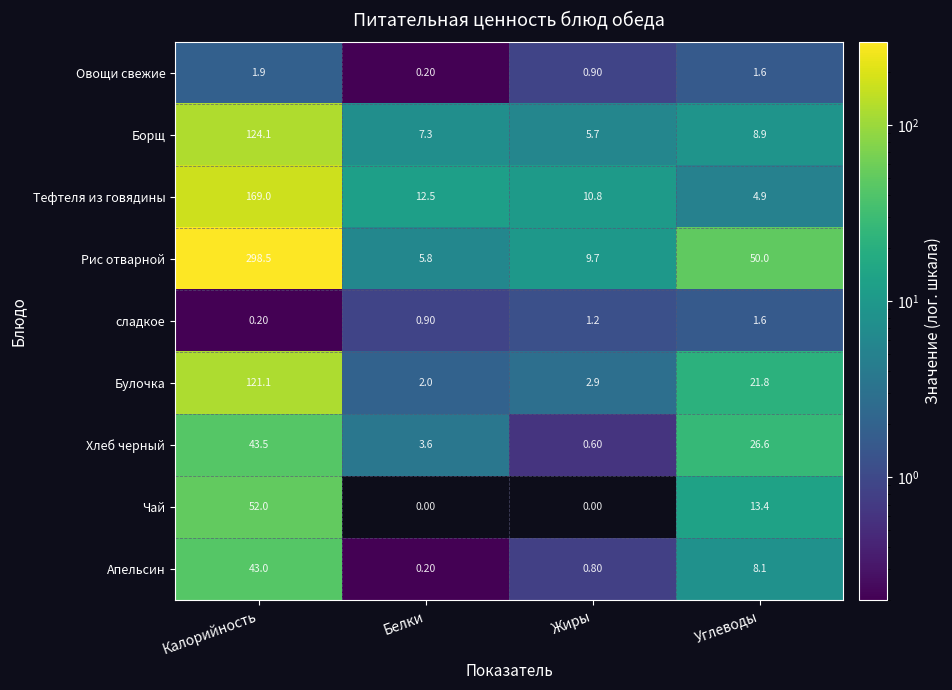

Where does the Чай series first go above 13?

Калорийность